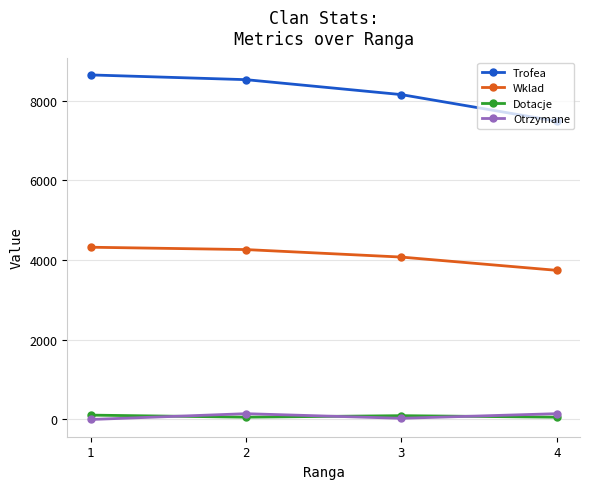

Does the chart have visible grid lines?

Yes